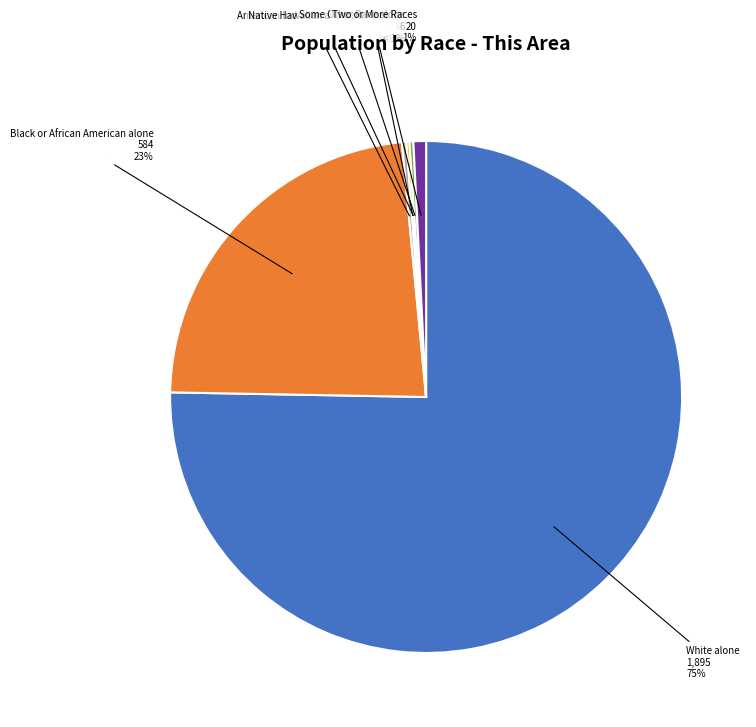

True or false: American Indian and Alaska Native accounts for 0% of the total.

True